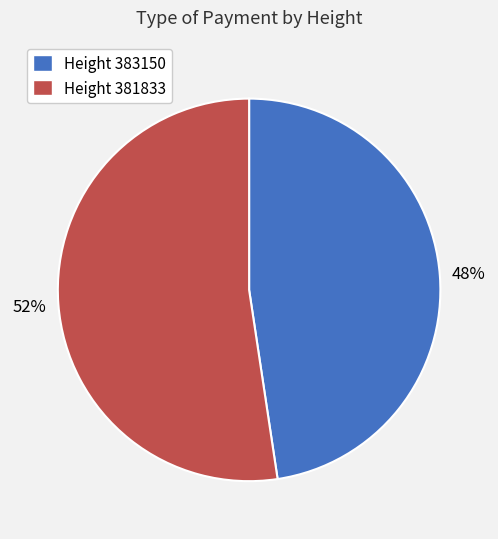

Does Height 383150 represent more than half of the total?

No